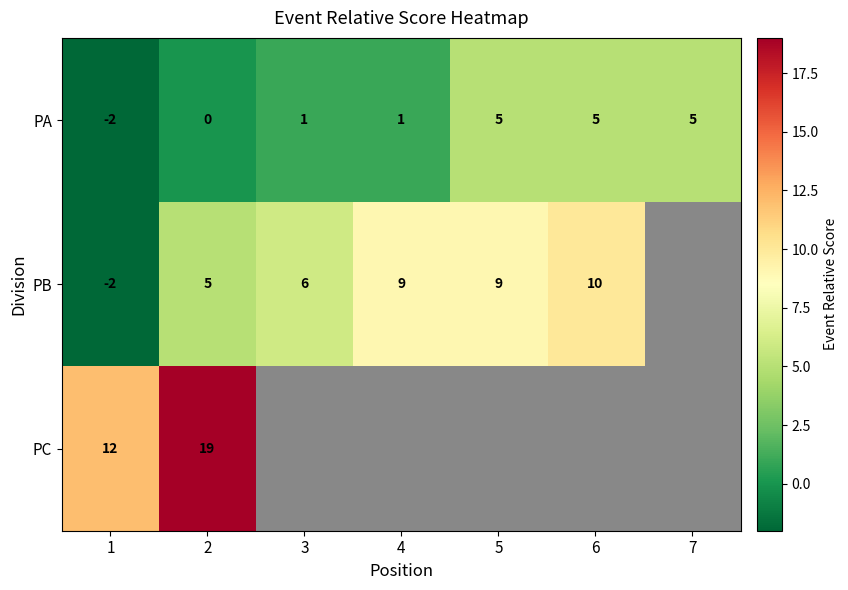

At which category is the sum across all series the highest?

2